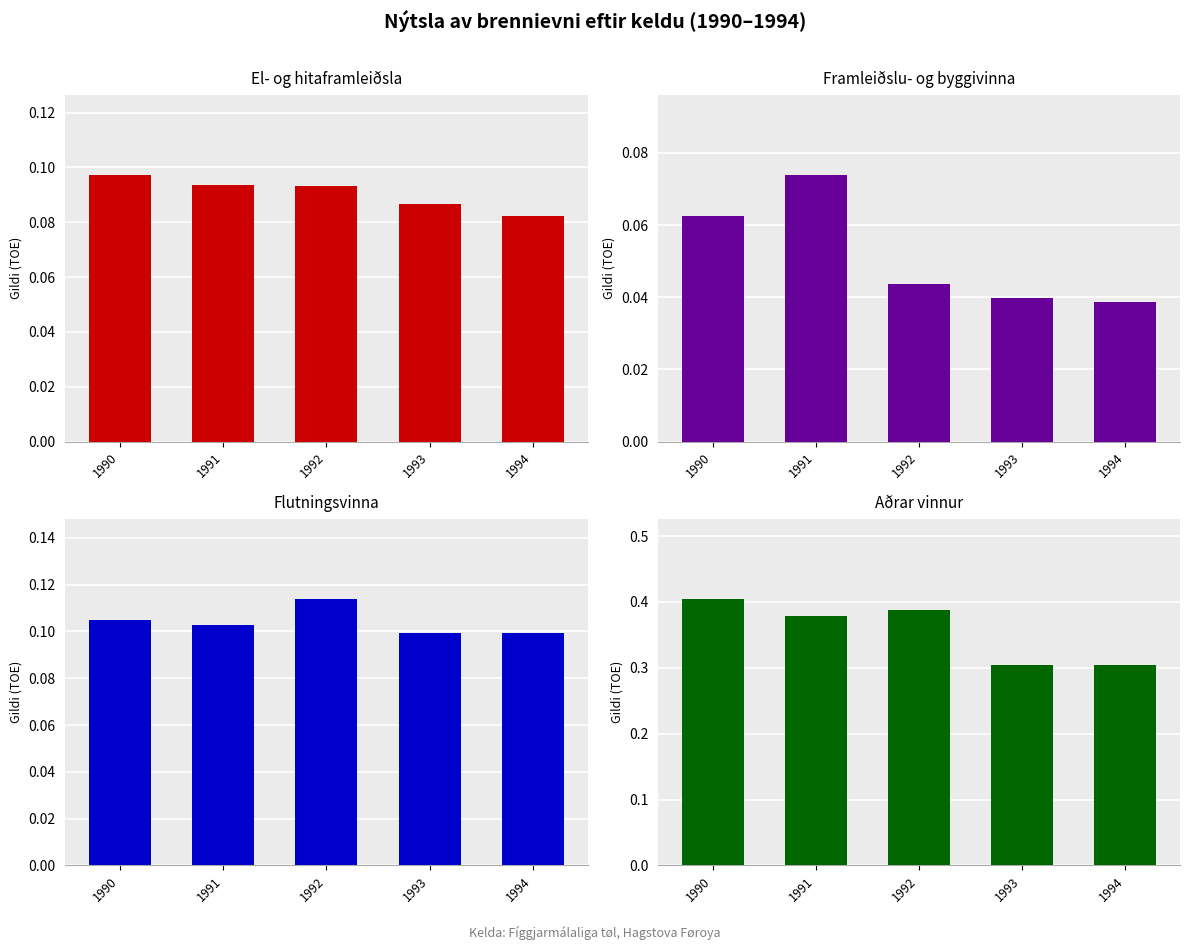

How many data points does each series have?

5